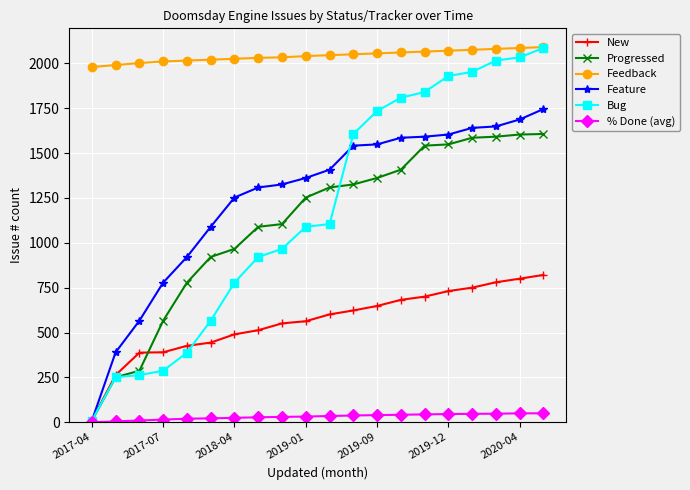

Count the number of data series in this chart.

6